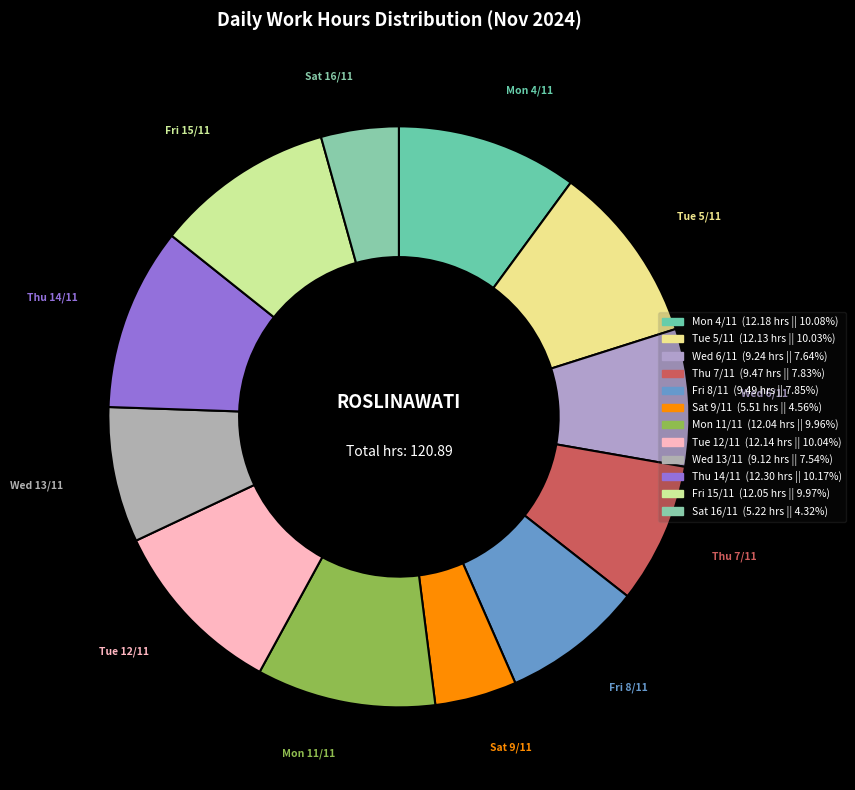

How many slices are in this pie chart?

12